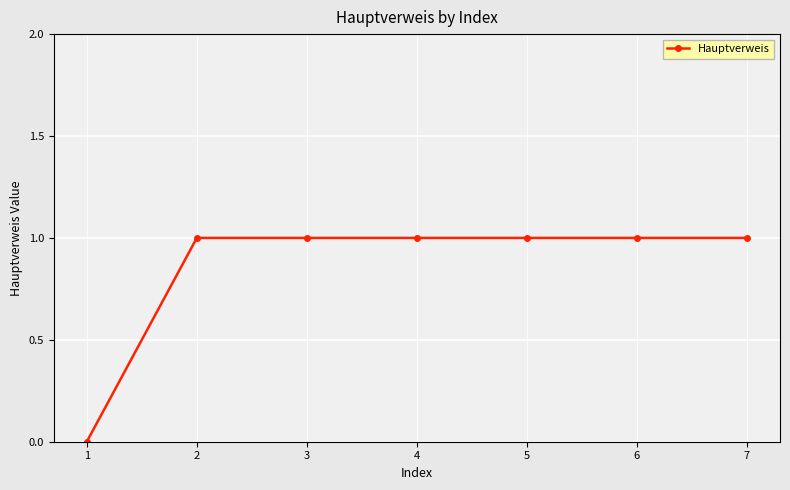

How many values are between 1 and 2?

6